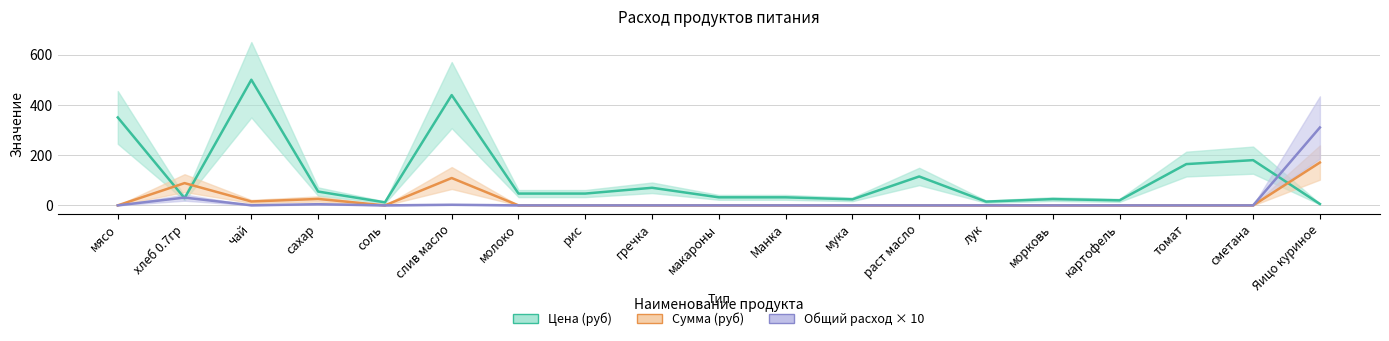

The Сумма (руб) series shows 0.0 at молоко. True or false?

True